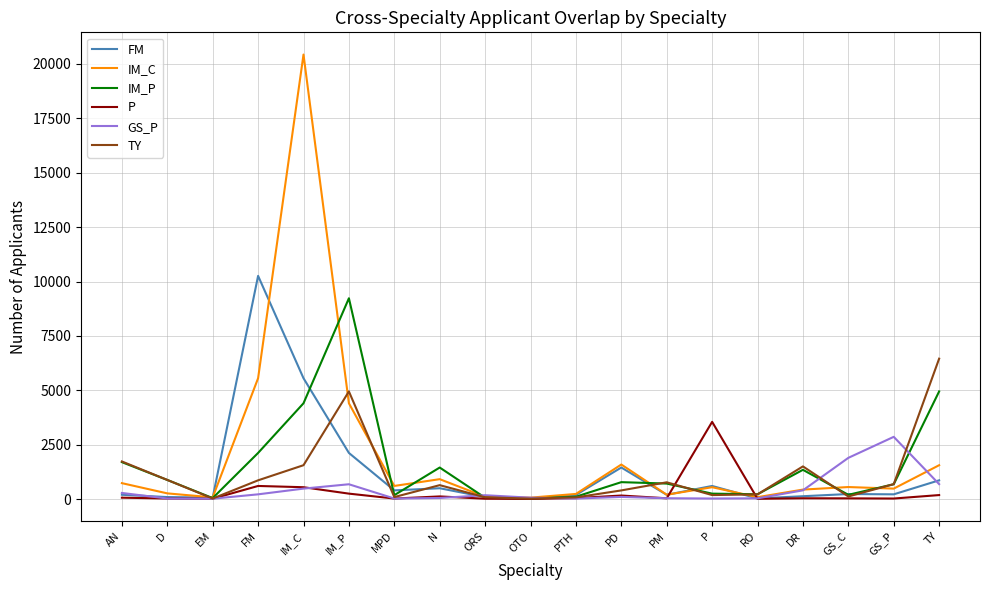

At how many categories does at least one series exceed 18430?

1